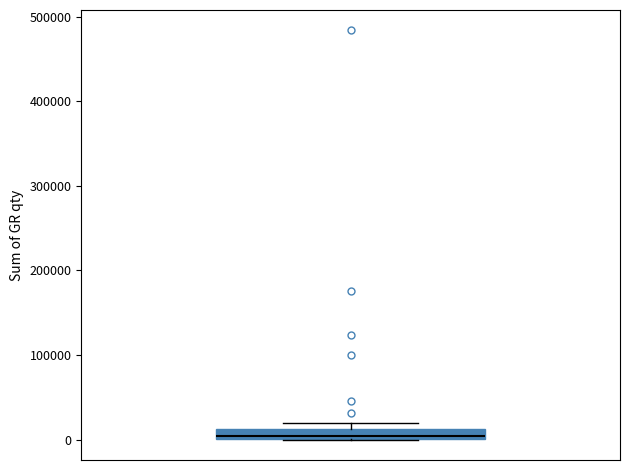

Where is the lower edge of the box on the y-axis? The values are not printed on the chart, so give them approximately, as read against the axis.

0